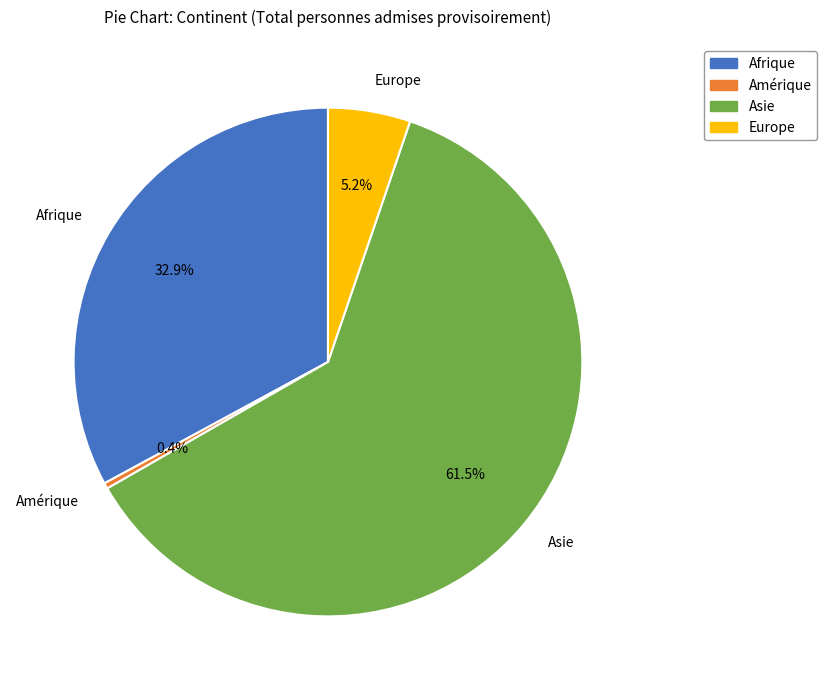

What is the ratio of the value at Europe to the value at Asie?

0.1